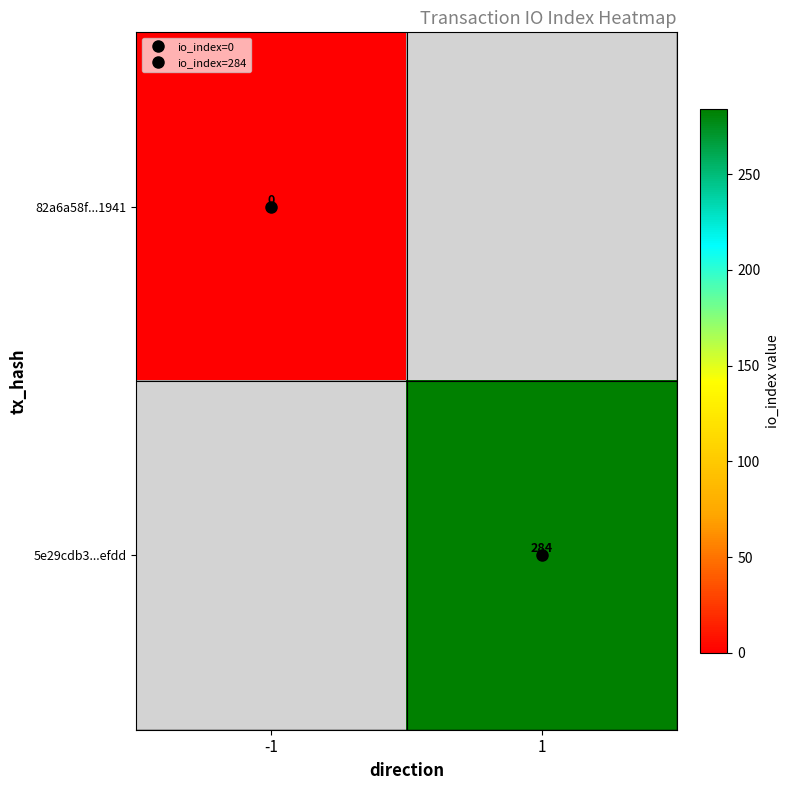

Rank the series by their average value, from lowest to highest.

82a6a58f...1941, 5e29cdb3...efdd